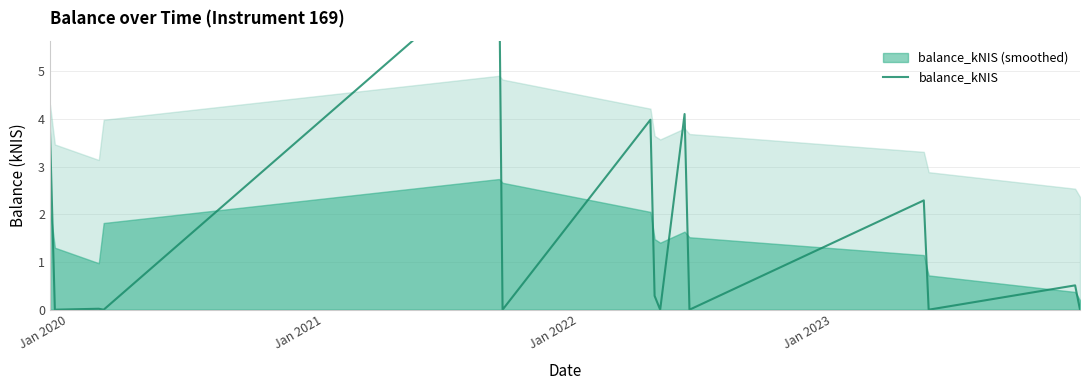

Reading left to right, transcribe all the data shown in this chart.

3.7	0.0	0.0	0.0	7.2	0.0	4.0	0.3	0.0	4.1	0.0	2.3	0.0	0.5	0.0